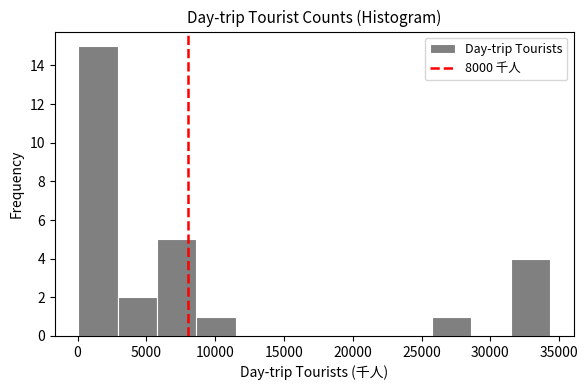

Reading left to right, transcribe this chart: for each bar, give the range it covers on the x-axis and its height. Neither the bar edges nor the heights are printed on the chart, so give them approximately, as read against the axes.

0 to 3000: 15
3000 to 6000: 2
6000 to 8500: 5
8500 to 11500: 1
11500 to 14500: 0
14500 to 17000: 0
17000 to 20000: 0
20000 to 23000: 0
23000 to 26000: 0
26000 to 28500: 1
28500 to 31500: 0
31500 to 34500: 4